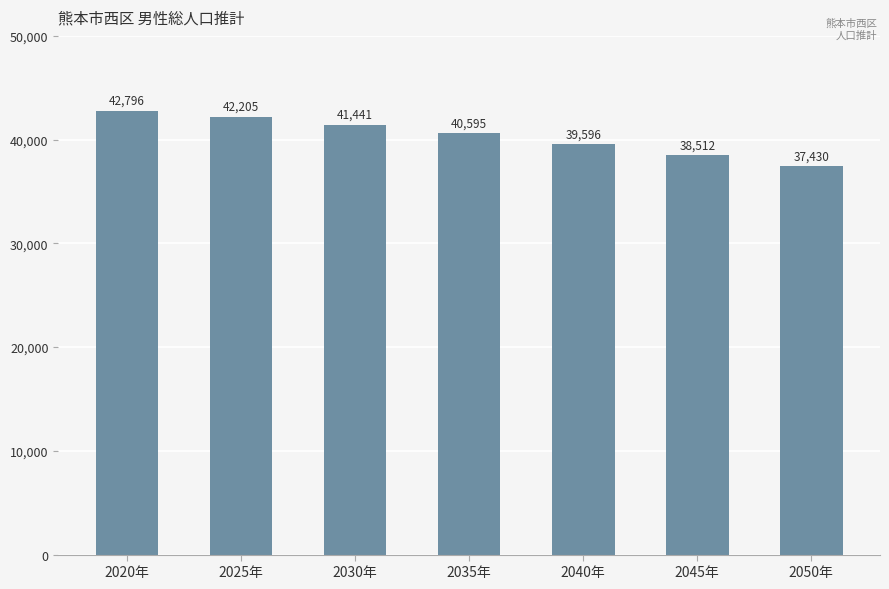

Reading left to right, transcribe all the data shown in this chart.

2020年=42796	2025年=42205	2030年=41441	2035年=40595	2040年=39596	2045年=38512	2050年=37430